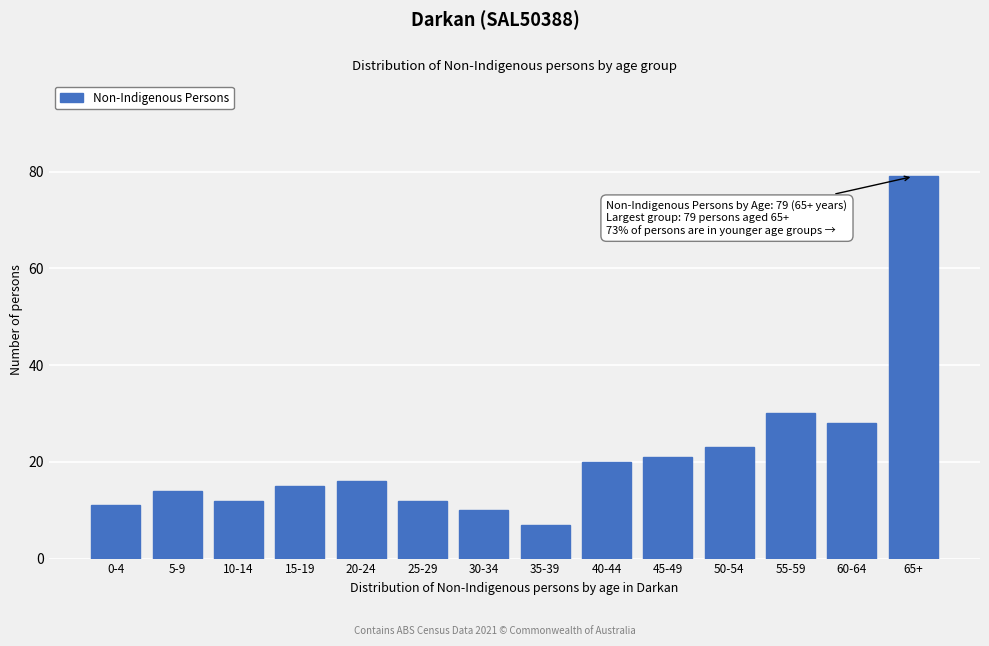

Reading left to right, list all the values displayed in this chart.

11	14	12	15	16	12	10	7	20	21	23	30	28	79